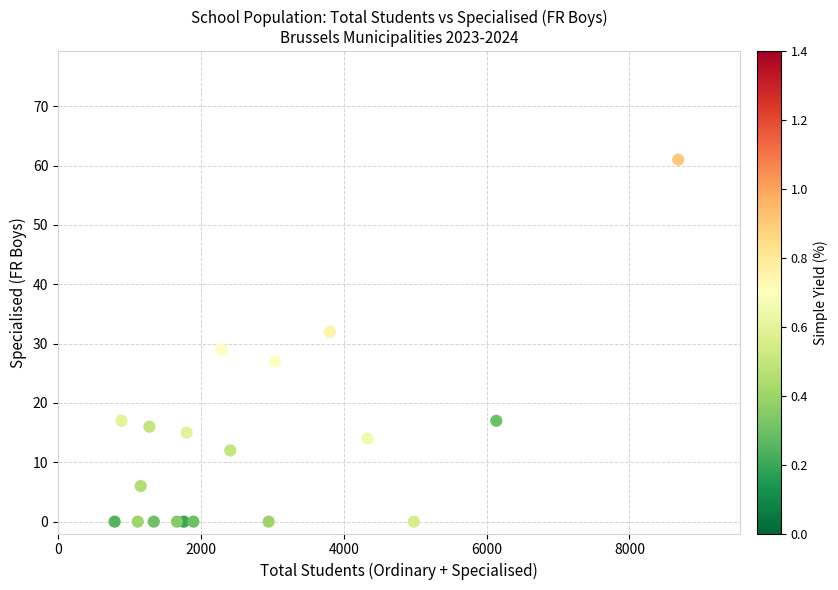

What Y value in the scatter plot is closest to 30?

29